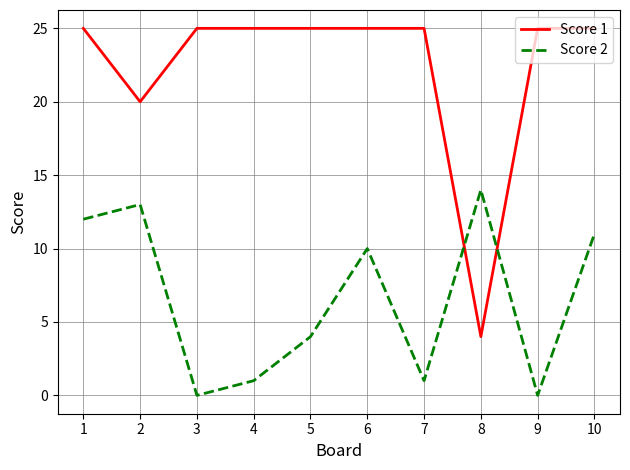

Which series changed the most between 6 and 9?

Score 2